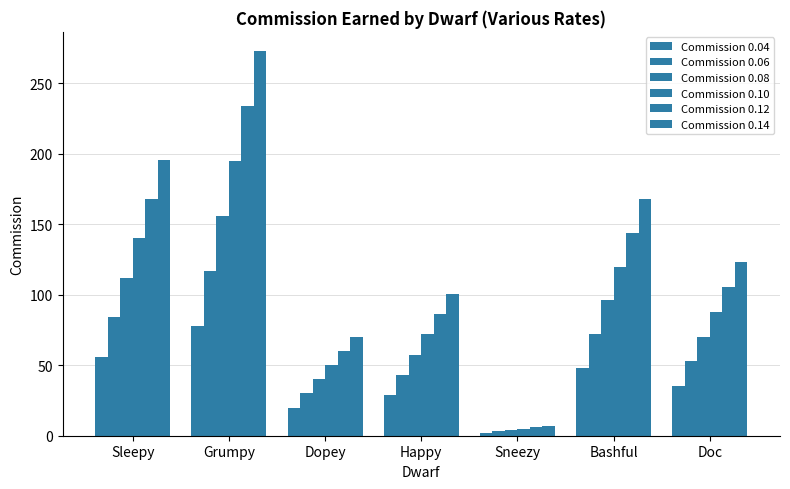

List the labels in order of Commission 0.14 value, largest first.

Grumpy, Sleepy, Bashful, Doc, Happy, Dopey, Sneezy